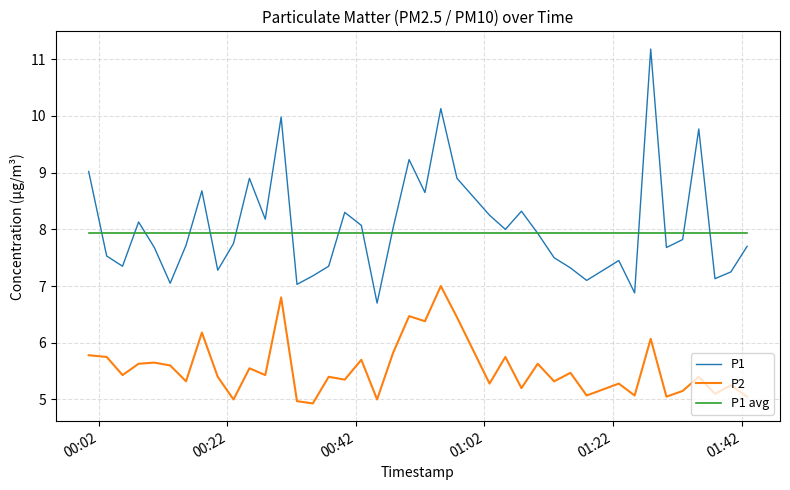

What are all the series names shown in the legend?

P1, P2, P1 avg